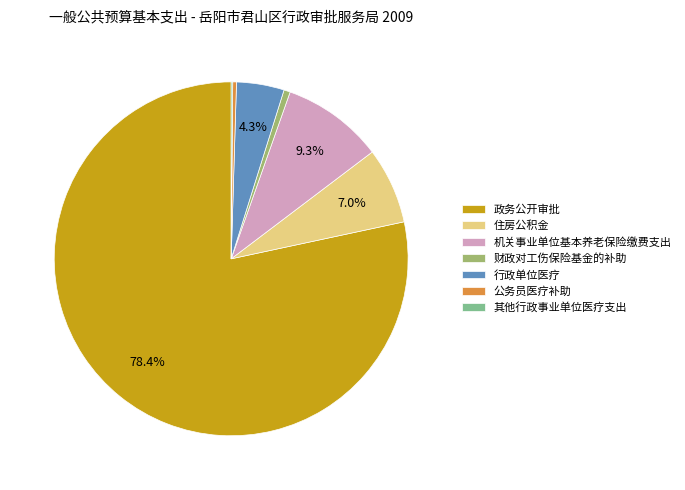

Does 政务公开审批 account for over 50% of the chart?

Yes